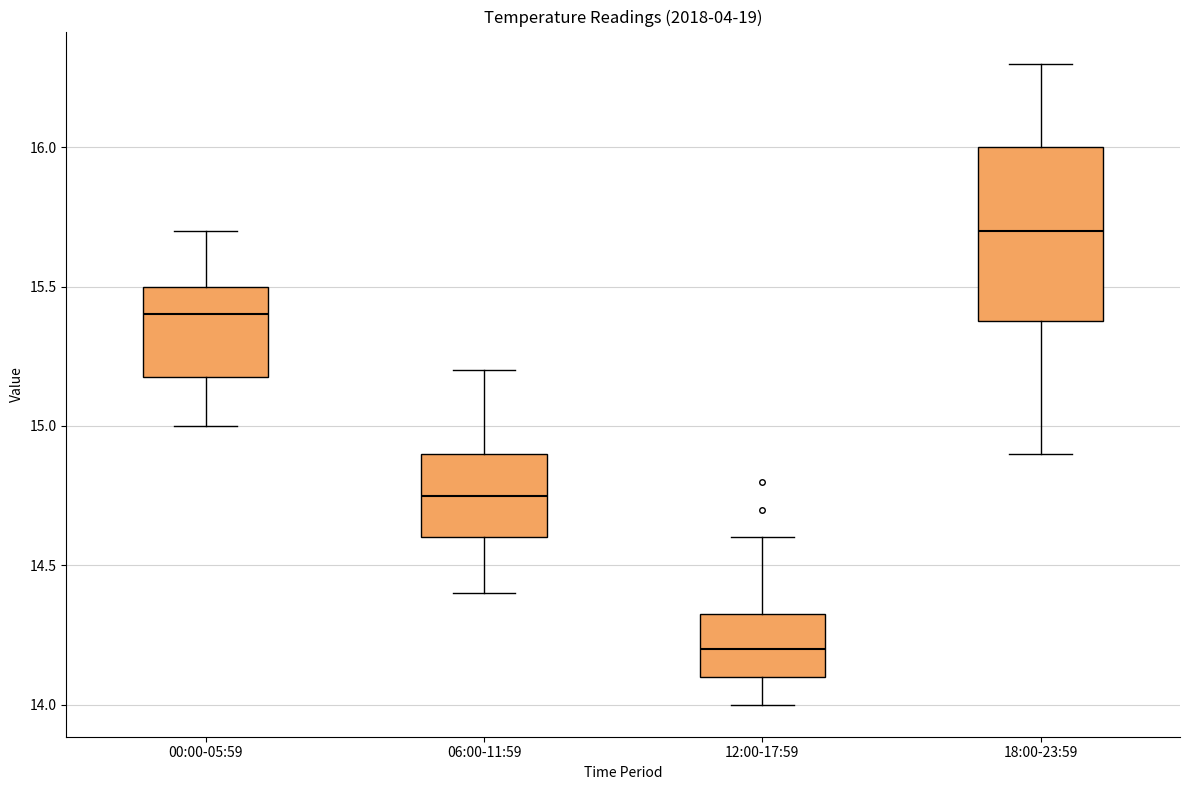

Comparing the boxes themselves (not the whiskers), which one is the tallest?

18:00-23:59